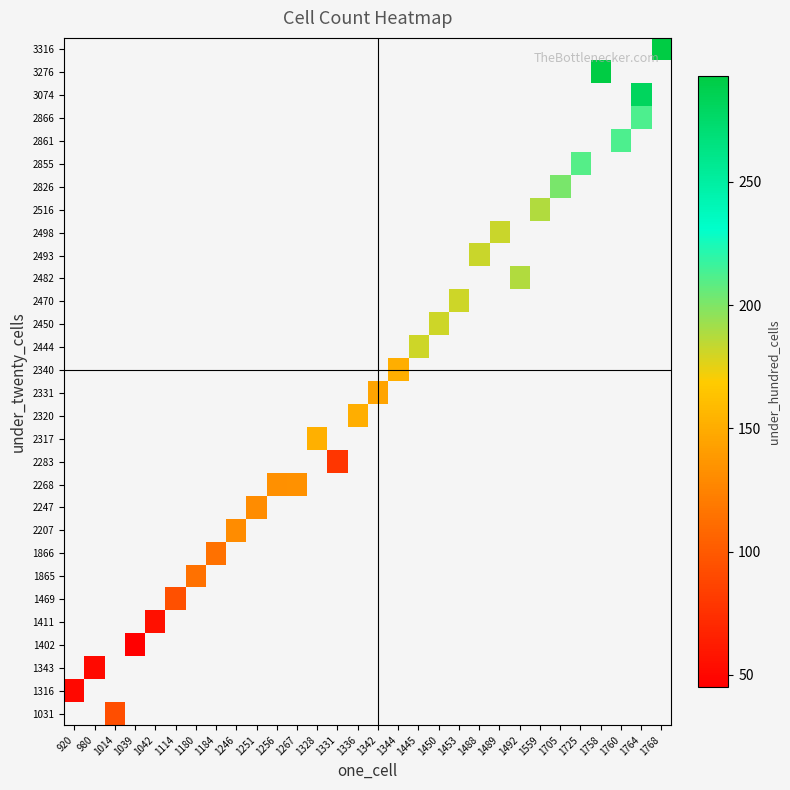

Count the number of data series in this chart.

30